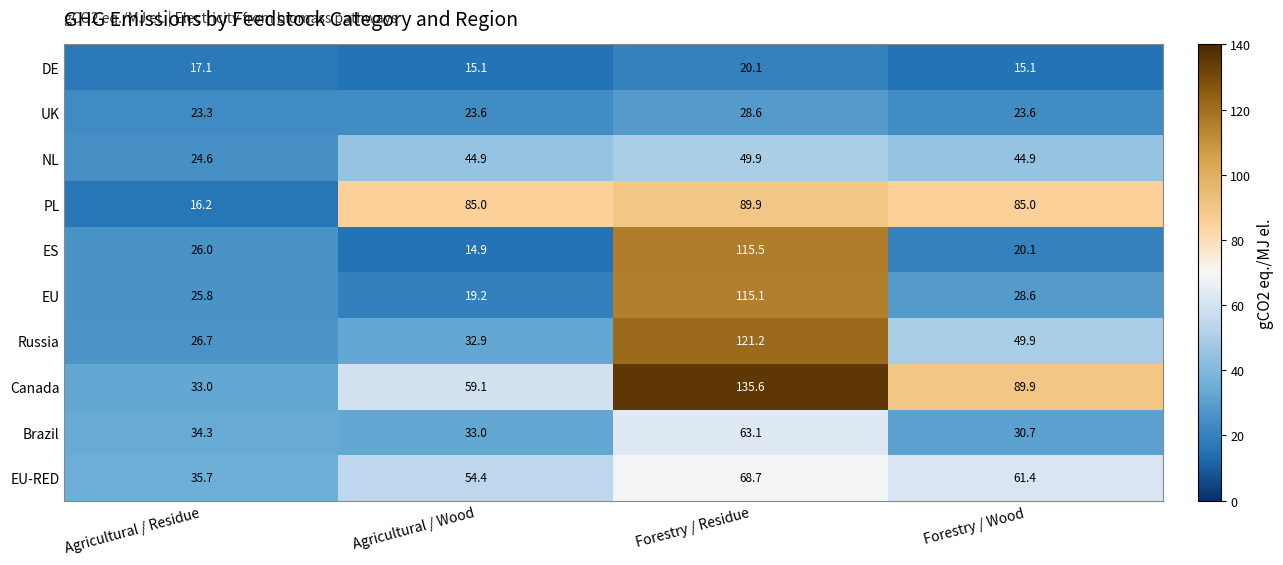

Which category has the highest value across all series?

Forestry / Residue